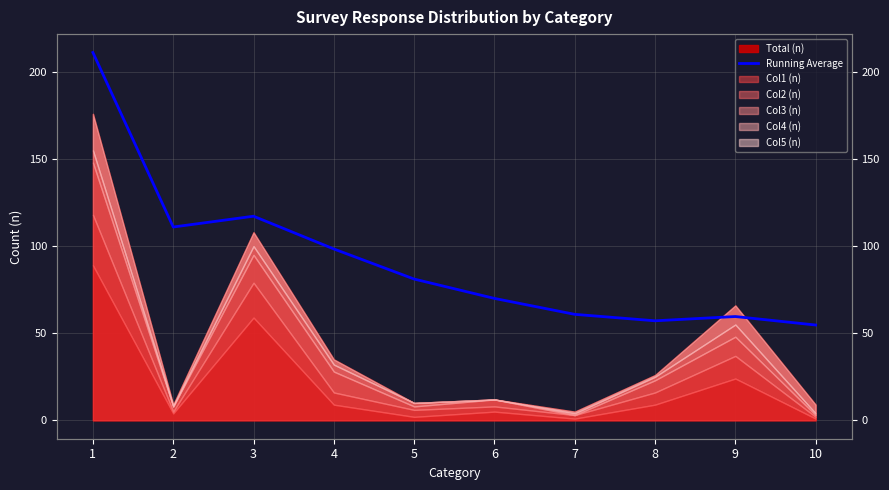

Reading left to right, what are all the values shown in this chart?

211.2	111.0	117.2	98.4	81.1	70.0	60.9	57.1	59.6	54.7